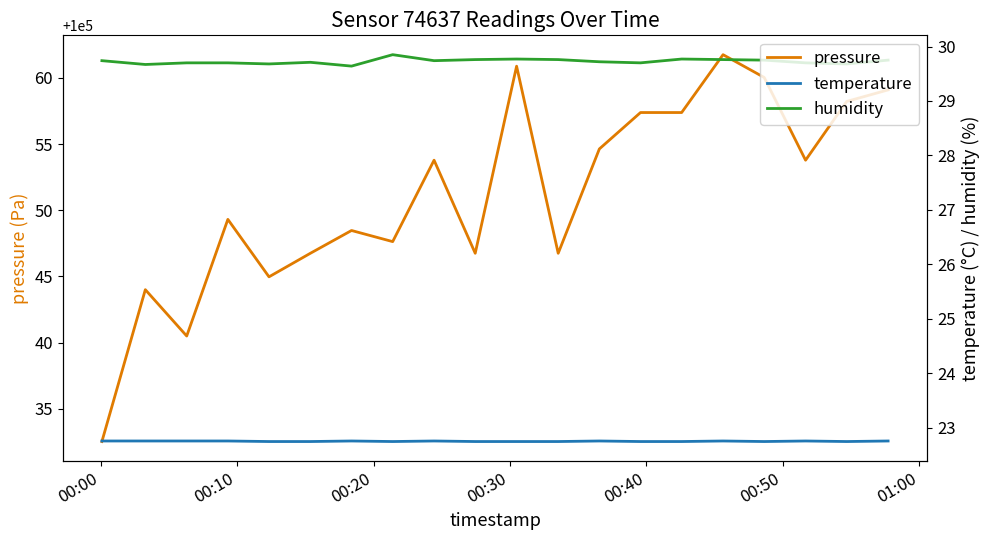

True or false: humidity and temperature cross at least once.

False